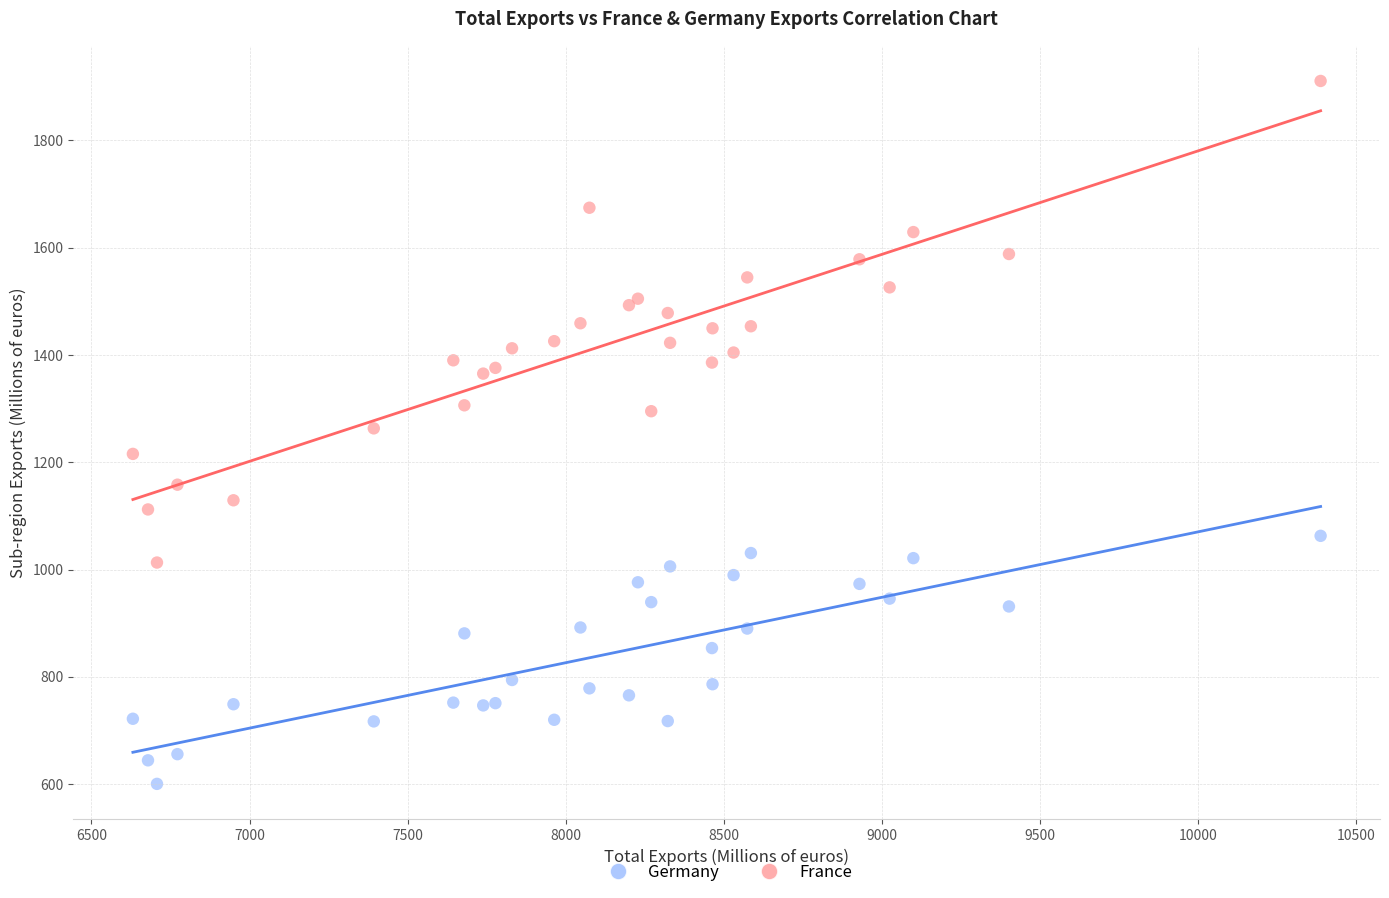

In the Germany series, what Y value is closest to 831?

853.5